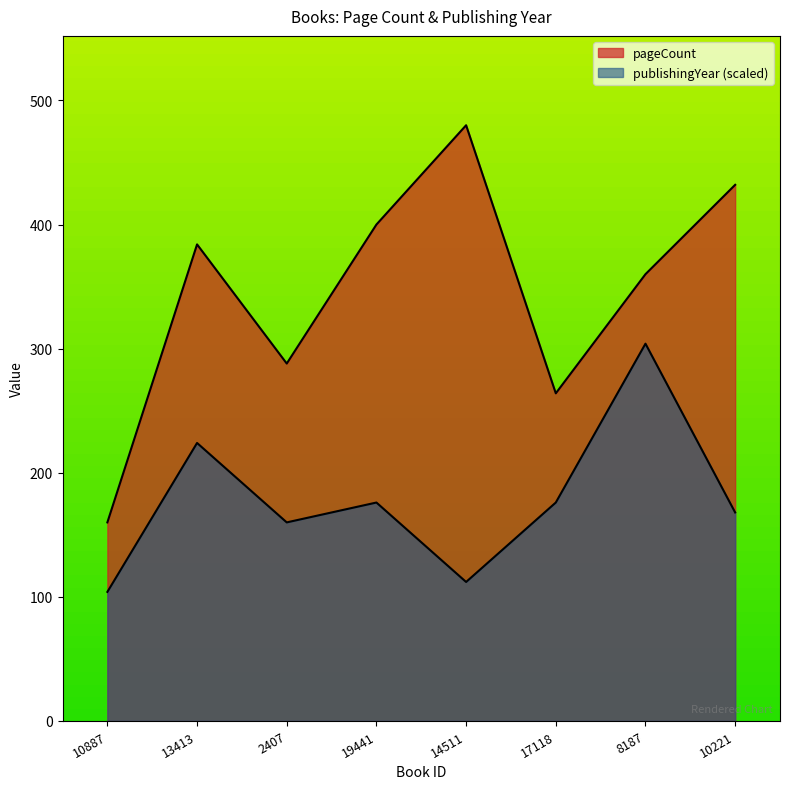

True or false: pageCount and publishingYear cross at least once.

False